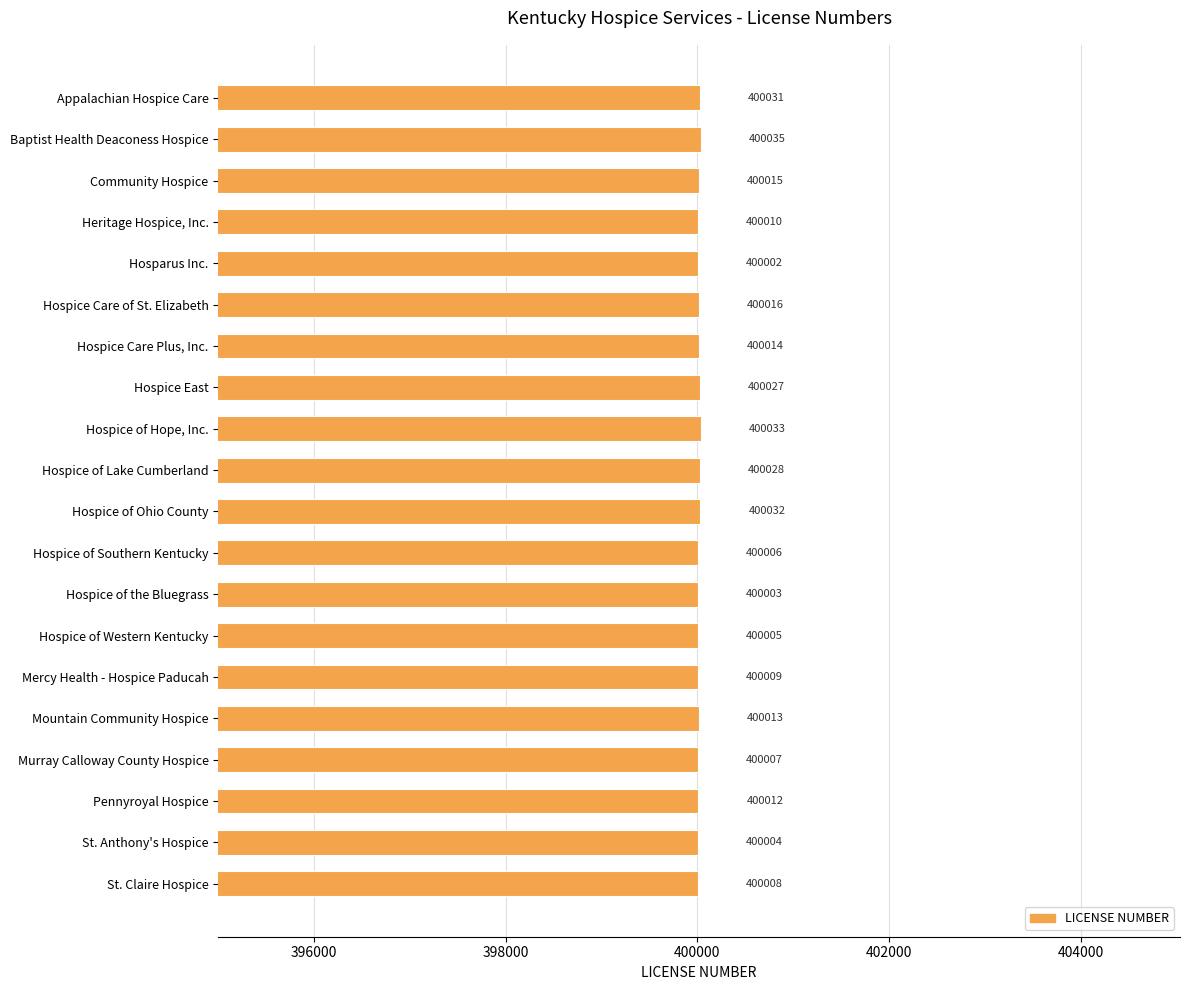

What position from the top is Hospice of Southern Kentucky?

12